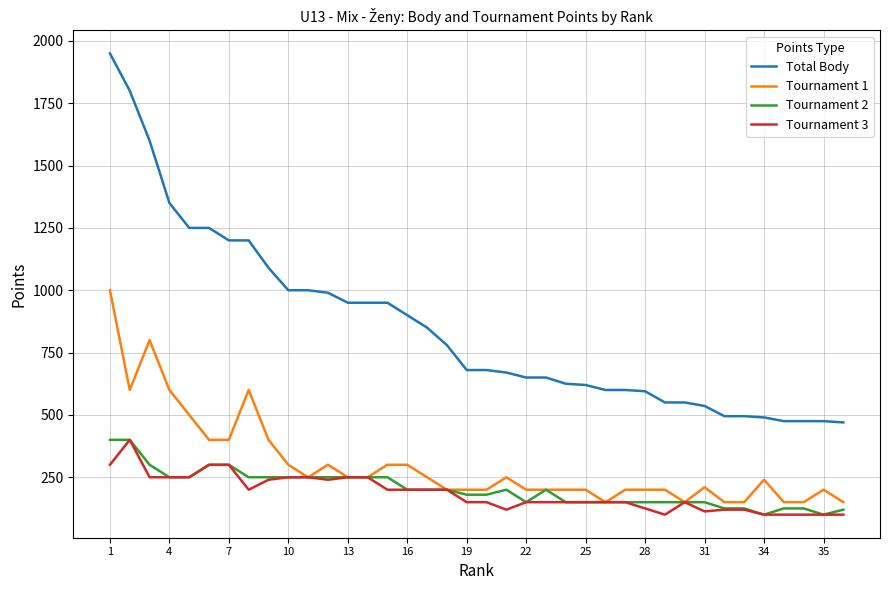

True or false: Total Body and Tournament 2 intersect in this chart.

False